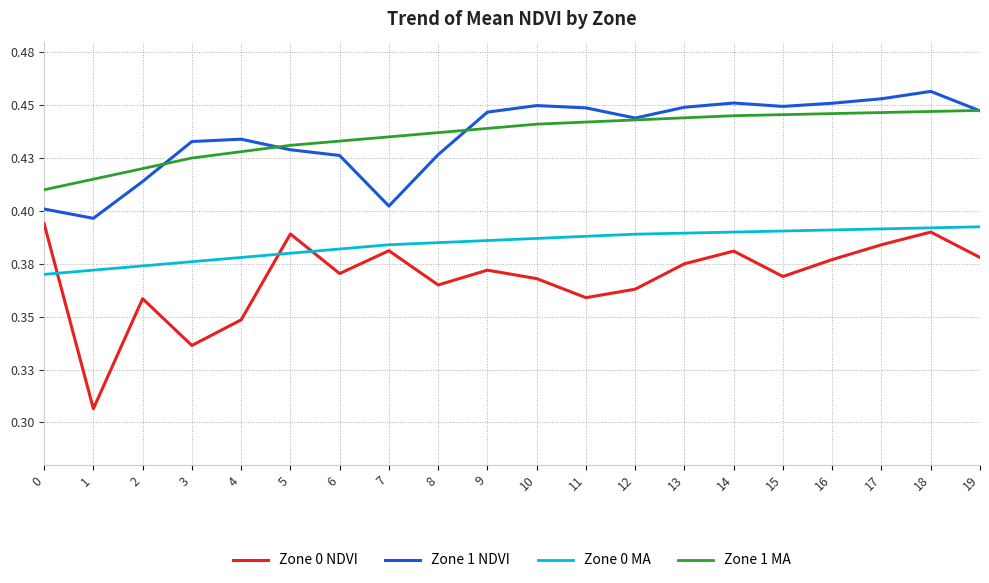

Where is Zone 0 NDVI nearest to the value 0?

1